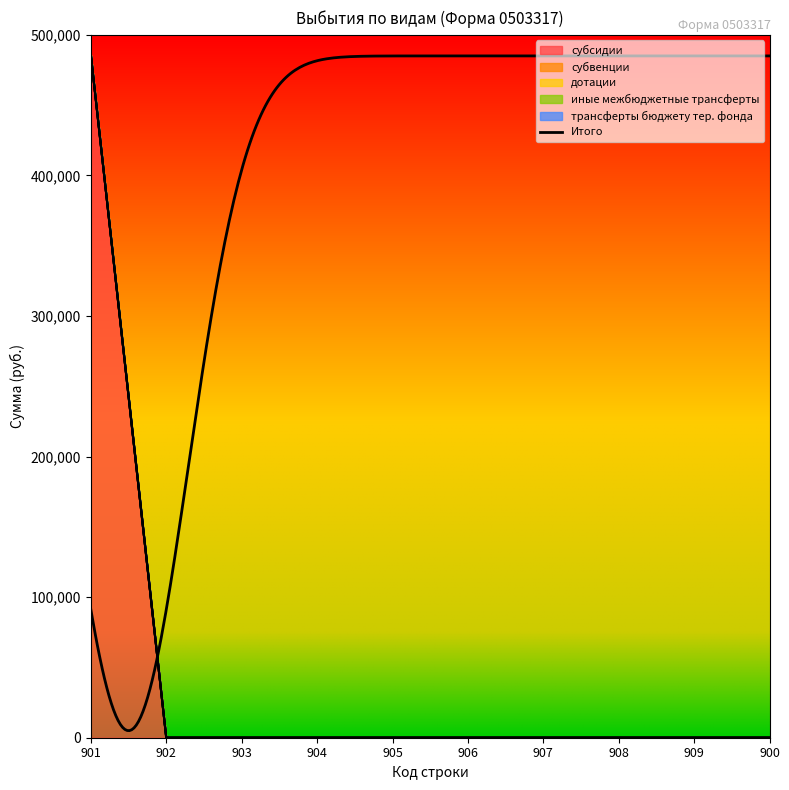

True or false: дотации and субсидии cross at least once.

False